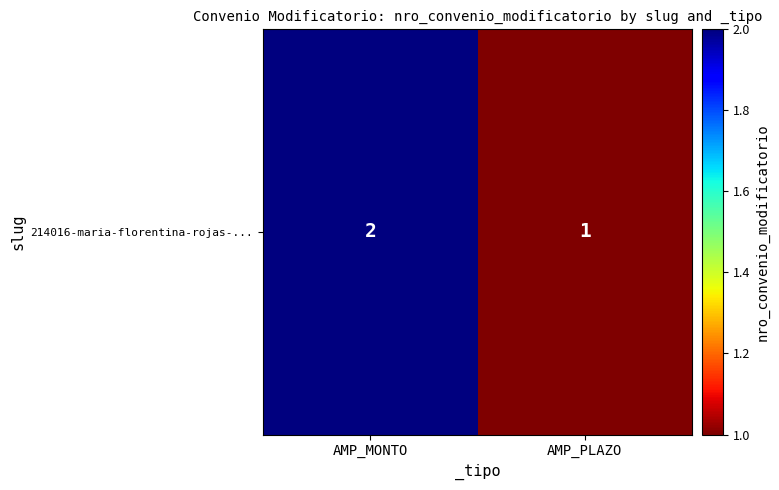

List the labels in order of value, largest first.

AMP_MONTO, AMP_PLAZO